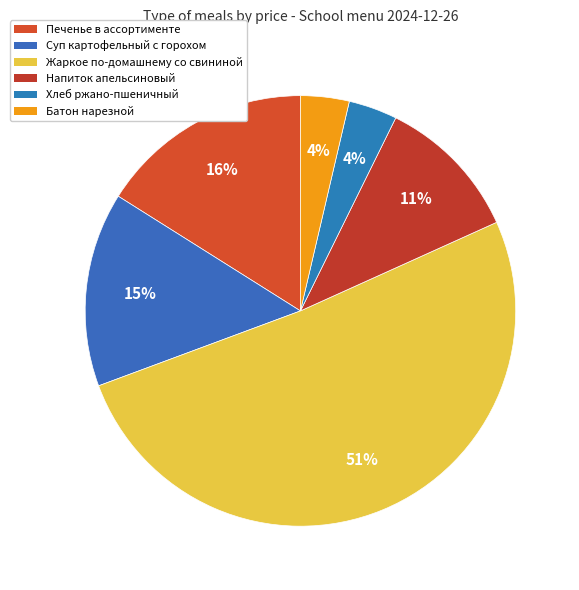

Which category has the smallest portion of the pie?

Хлеб ржано-пшеничный